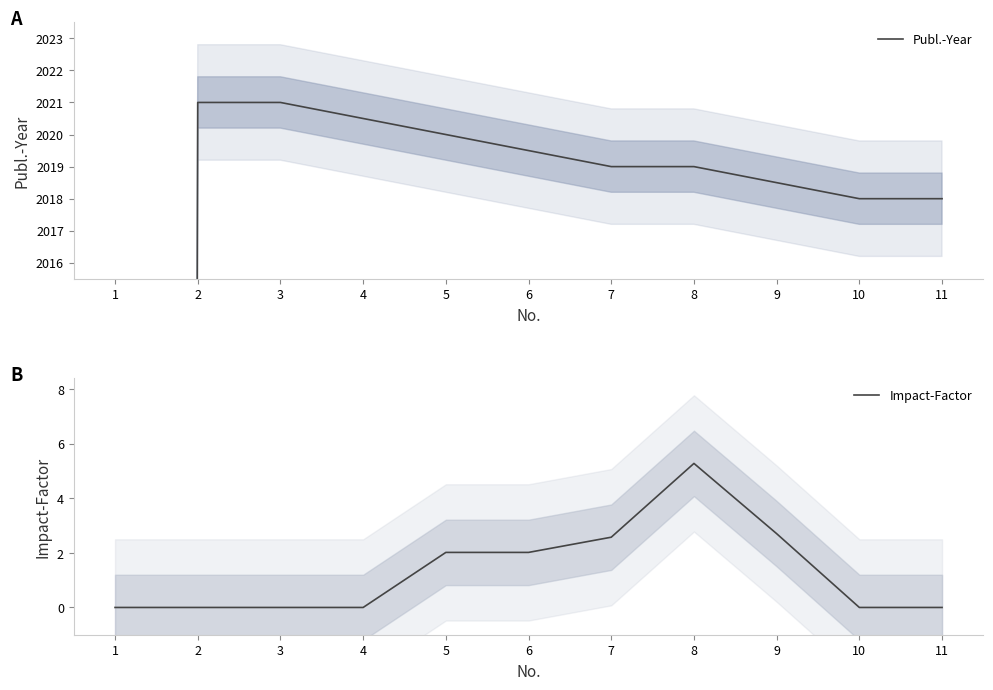

Rank the series by their maximum value, from lowest to highest.

Impact-Factor, Publ.-Year